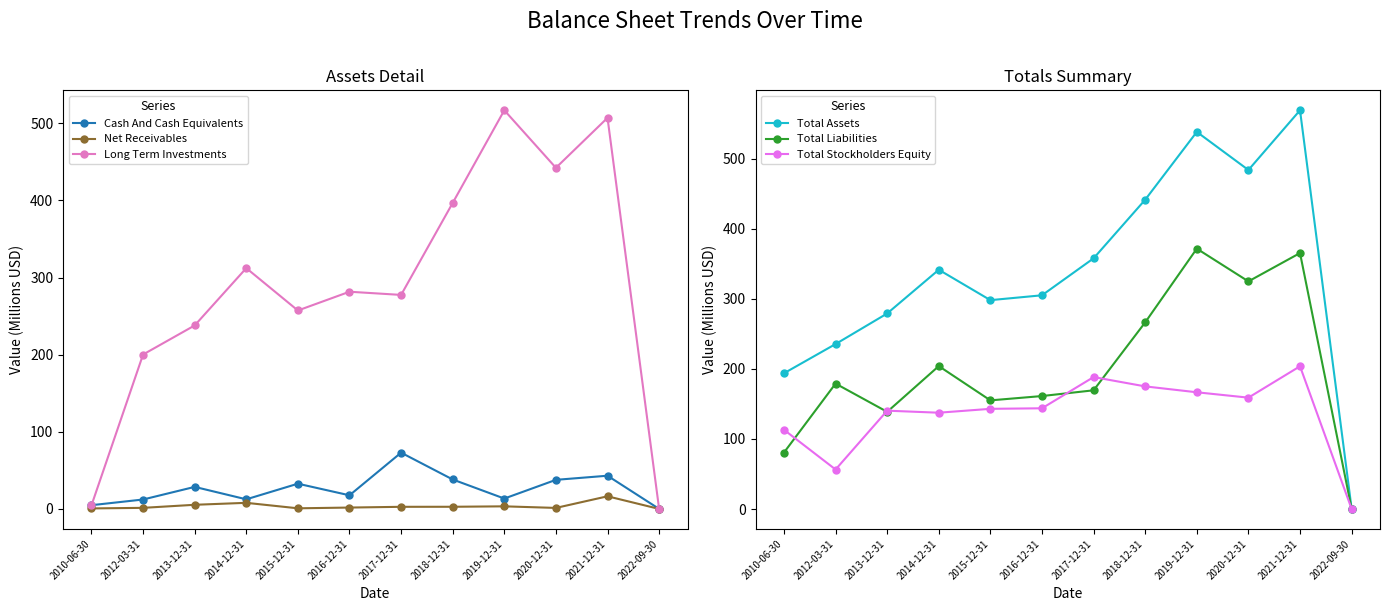

What is the maximum value for Total Liabilities?

371.6